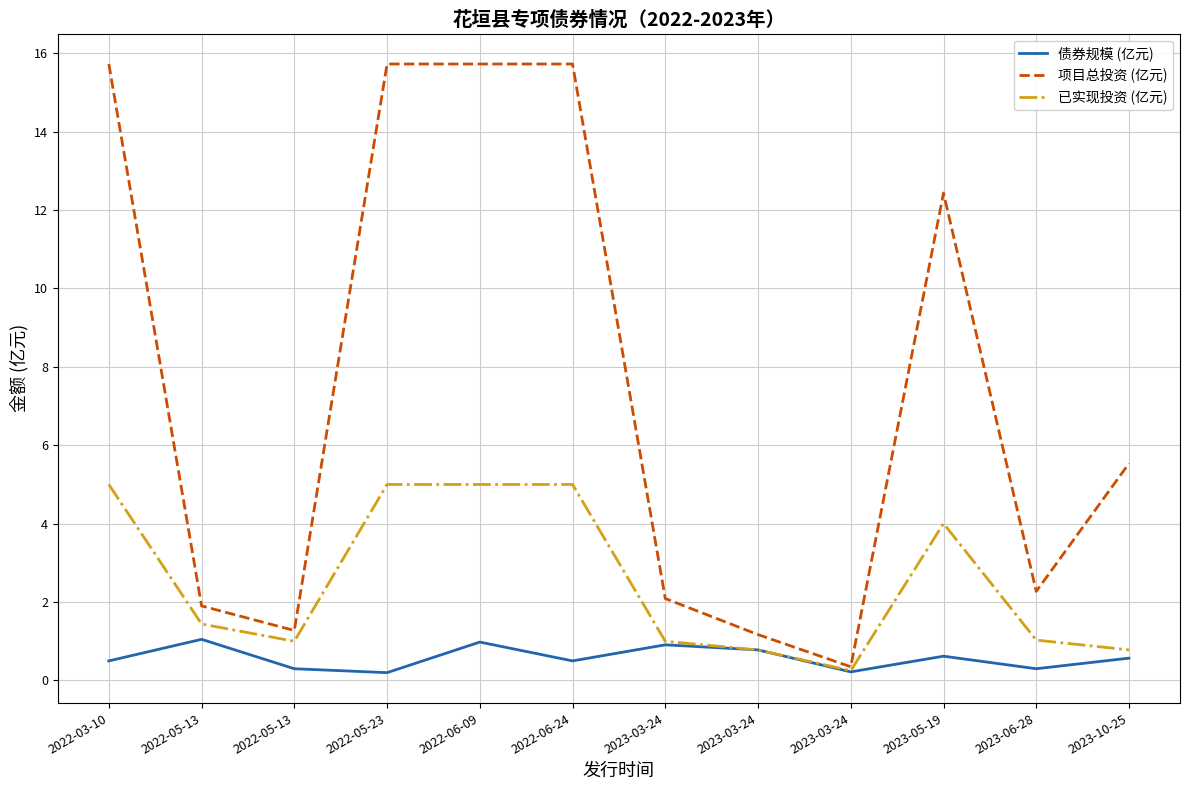

How many interior local valleys does the 已实现投资 (亿元) series have?

2